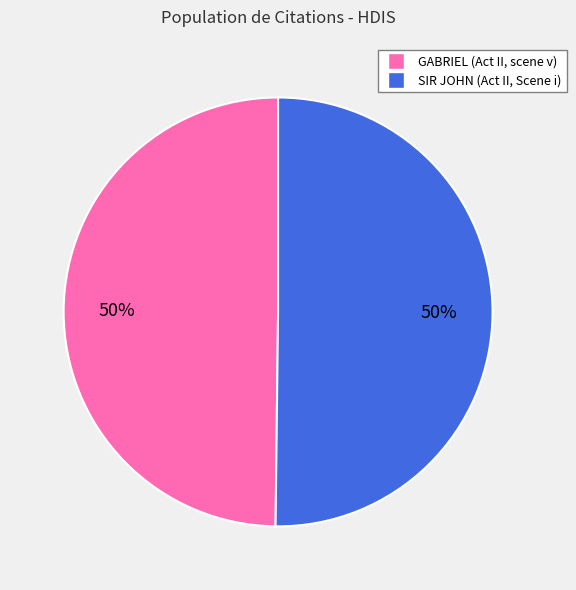

True or false: GABRIEL (Act II, scene v) accounts for 50% of the total.

True